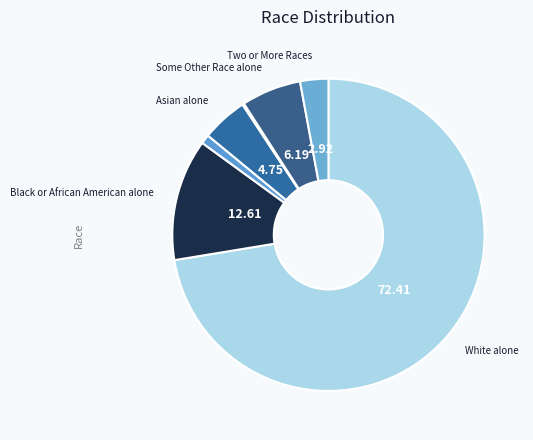

Which slice is the smallest?

Native Hawaiian and Other Pacific